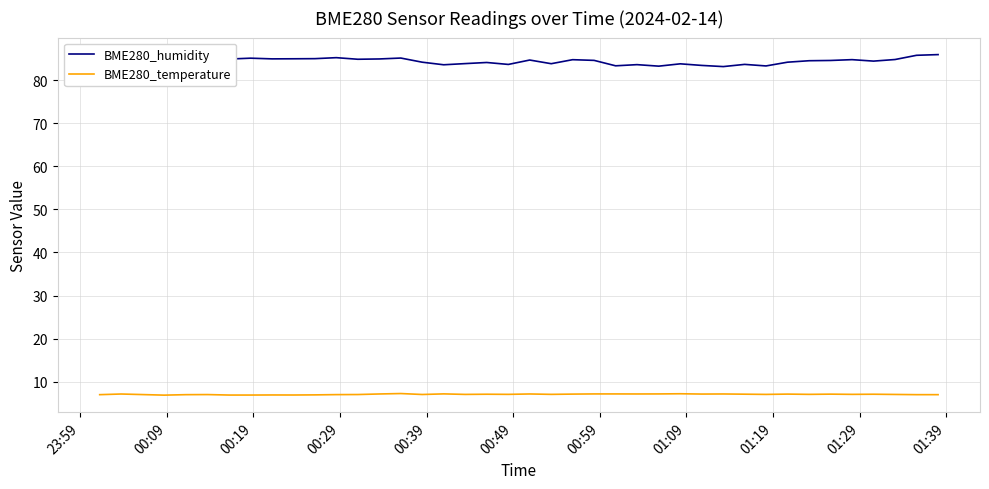

Which series has the largest range (max minus min)?

BME280_humidity